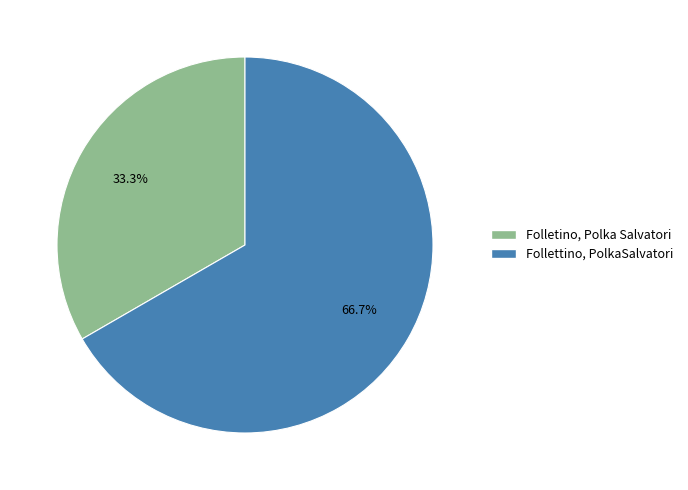

The Follettino, PolkaSalvatori slice represents 81% of the pie. True or false?

False